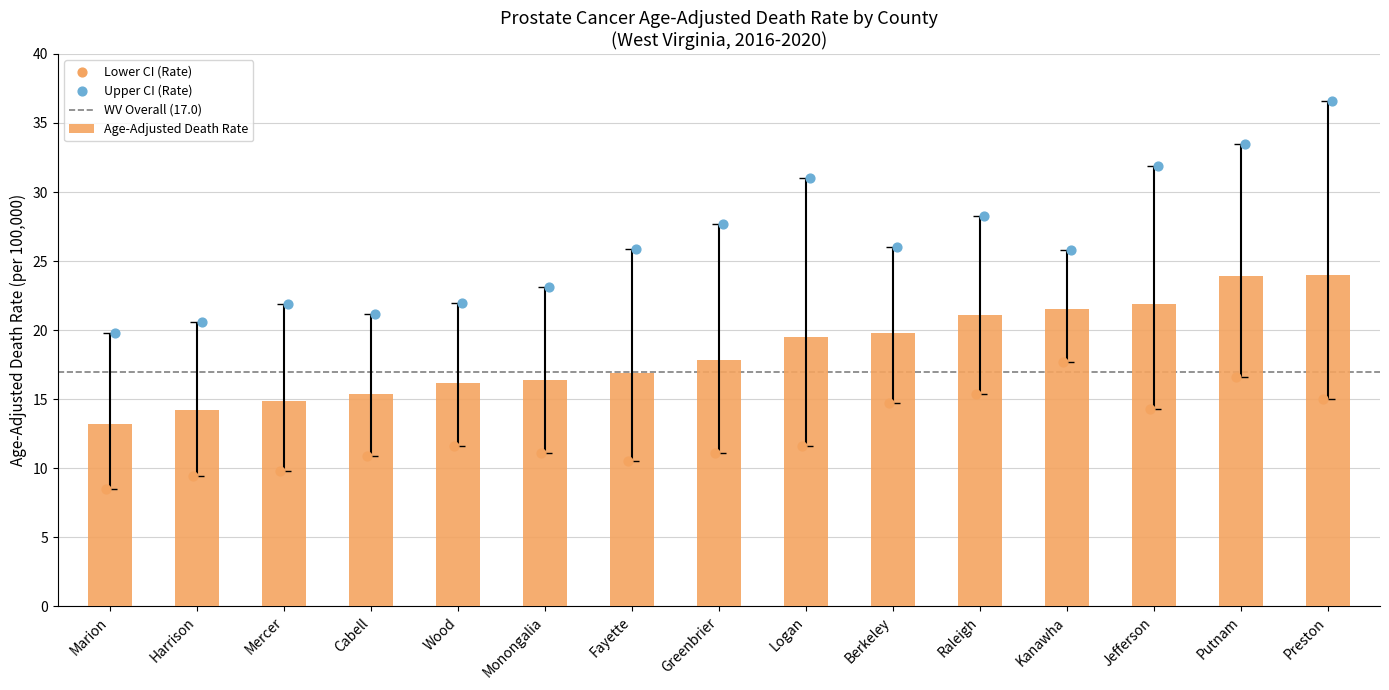

At which category is the sum across all series the highest?

Preston